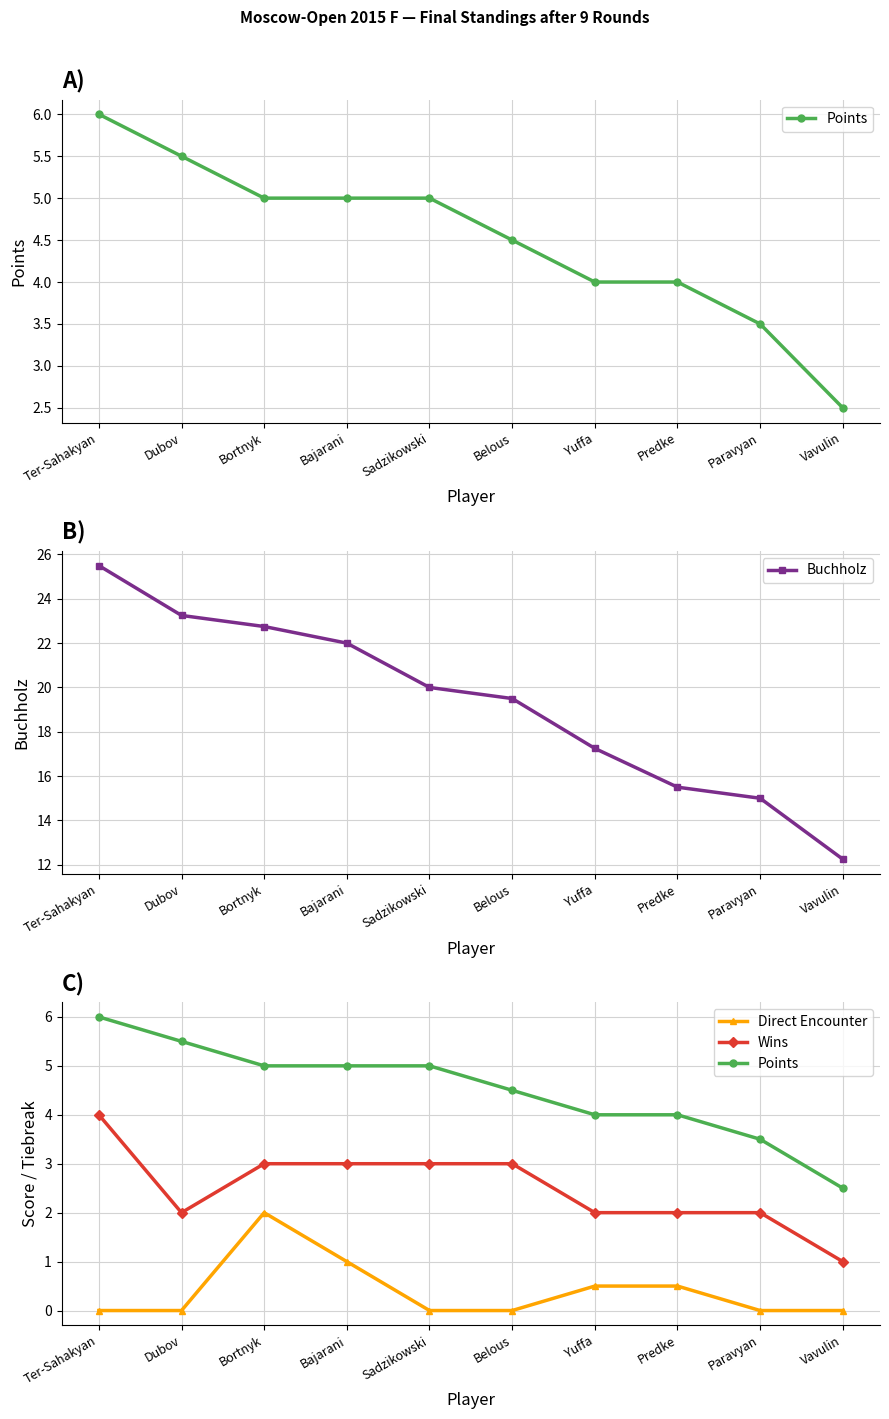

What is the sum of all Points values?

45.0